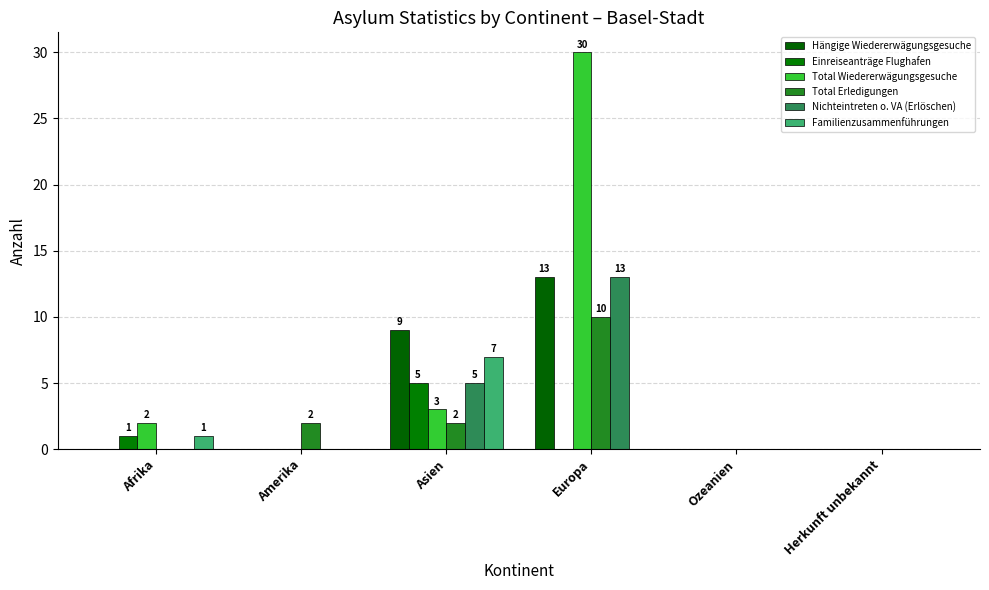

How many distinct data groups are displayed?

6